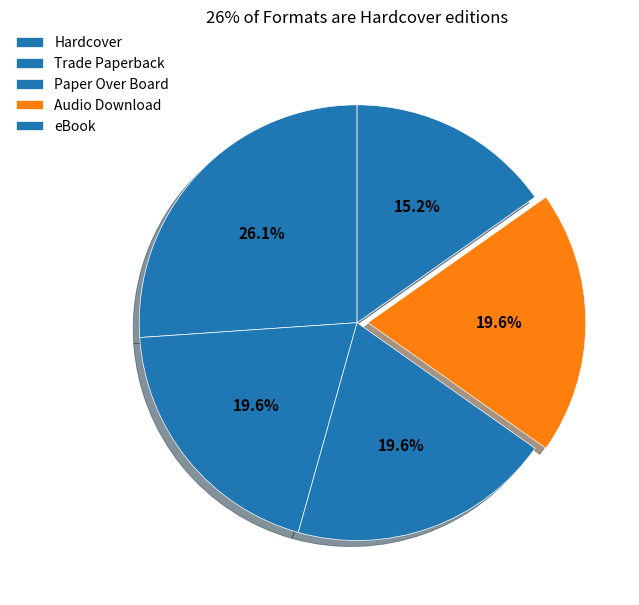

To the nearest percent, what portion does eBook represent?

15%